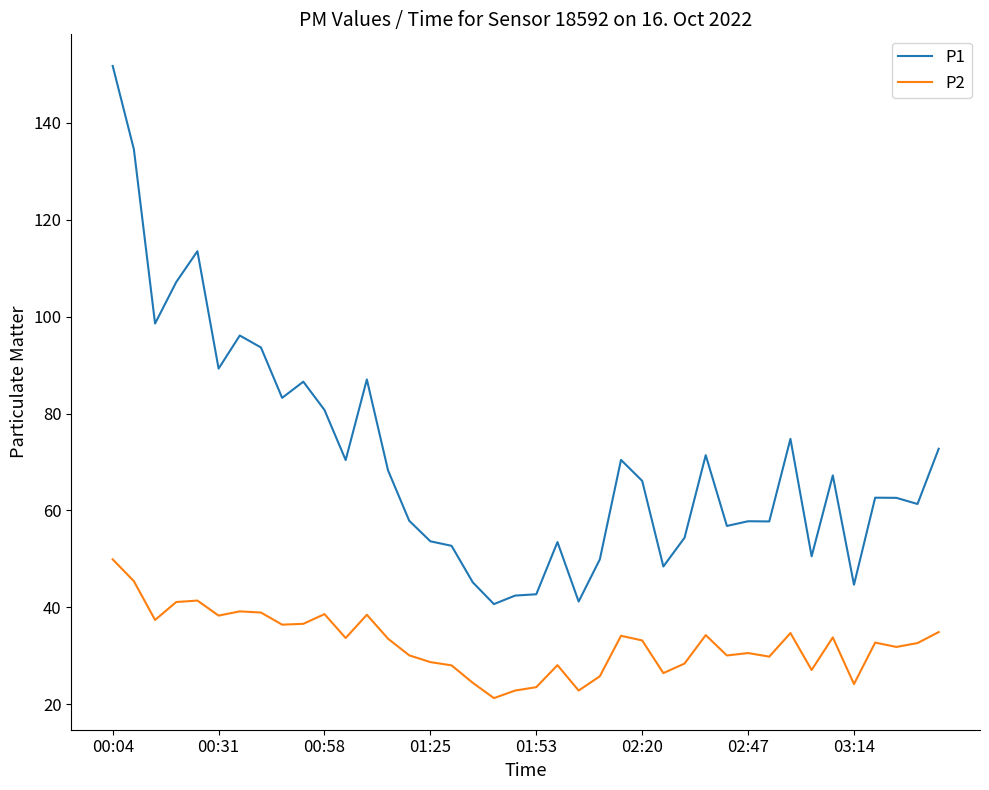

What is the highest value of the P2 series?

49.9